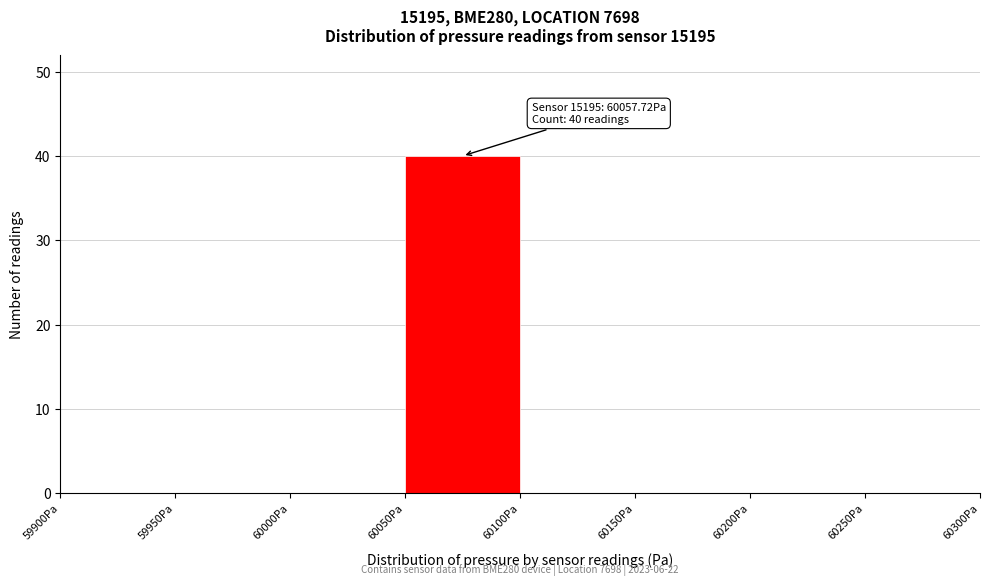

Which range on the x-axis has the tallest bar?

60050 to 60100